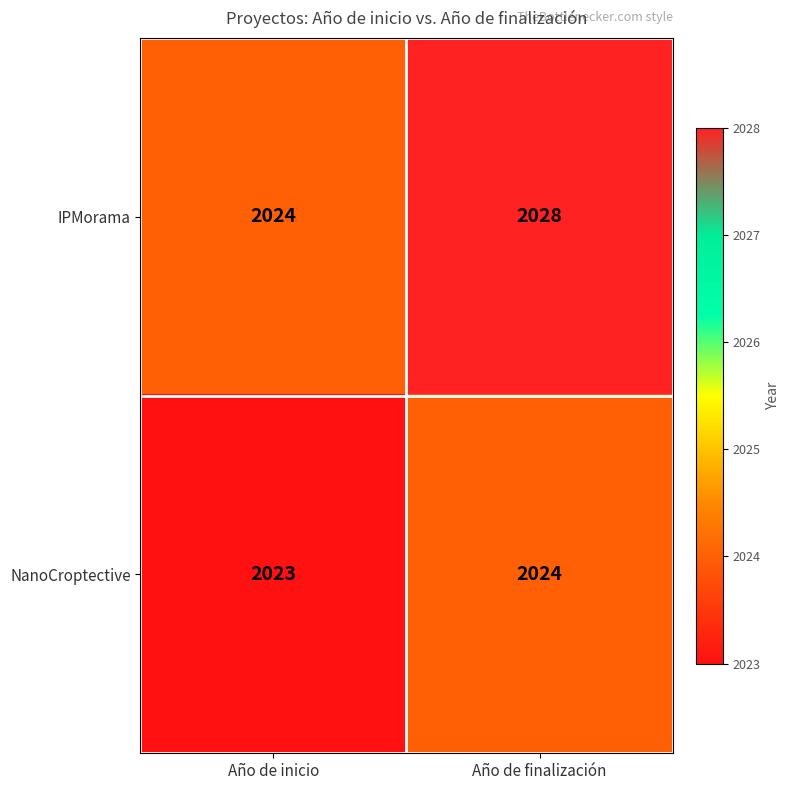

Reading right to left, transcribe all the data shown in this chart.

IPMorama: 2028	2024
NanoCroptective: 2024	2023